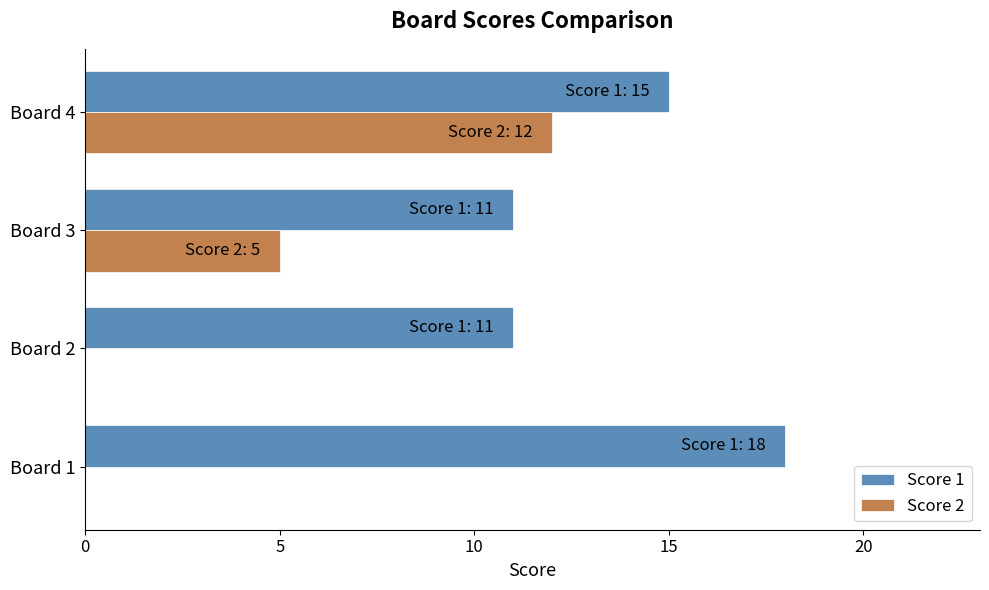

The value of Score 1 at Board 1 is 18. True or false?

True